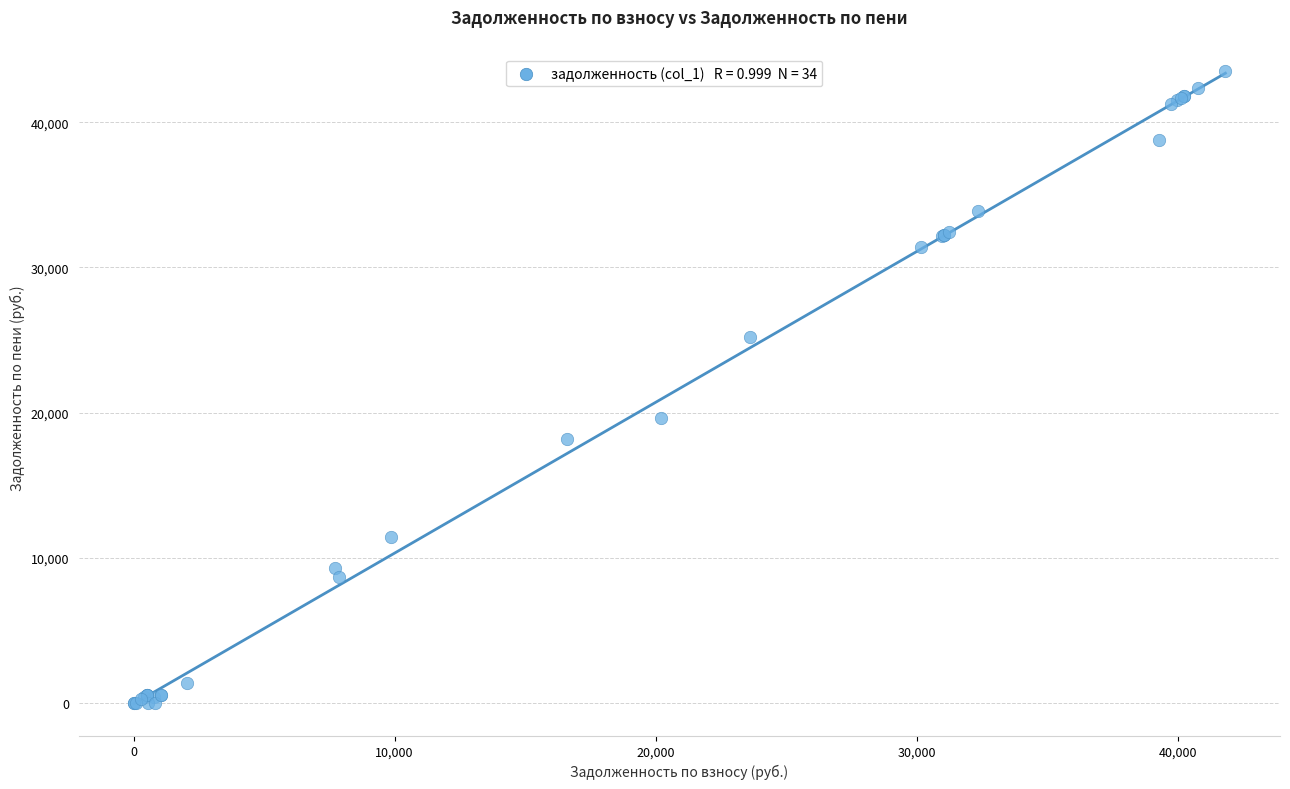

What Y value in the scatter plot is closest to 21753?

19646.2